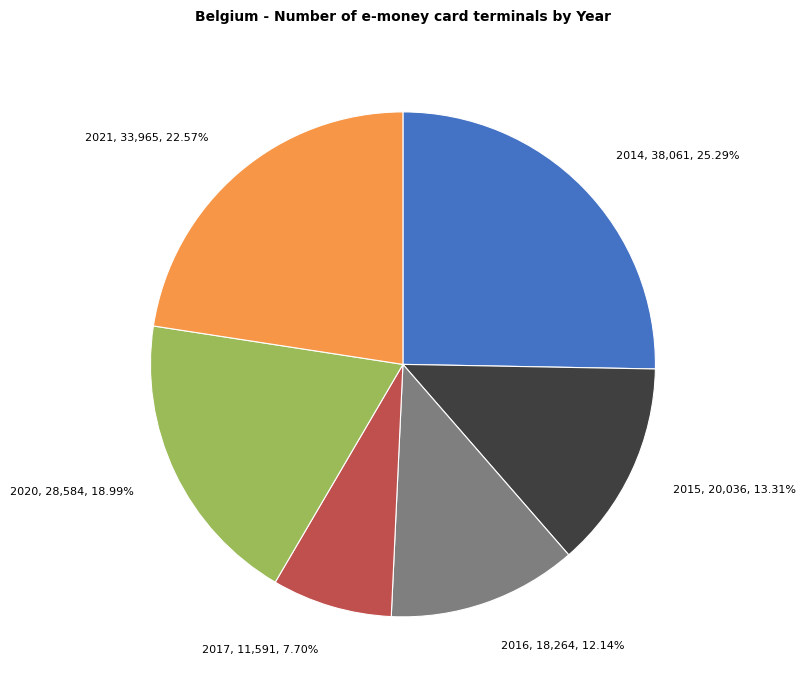

Count the number of slices in the pie.

6